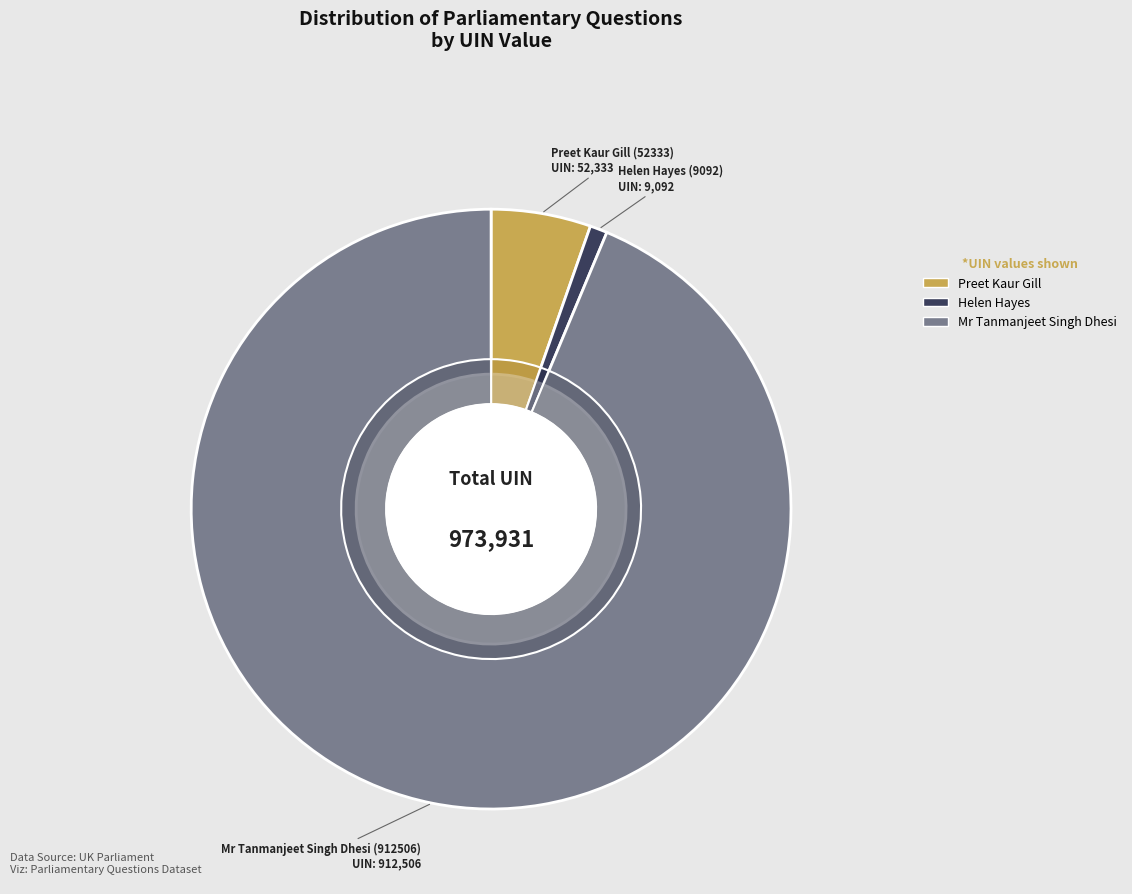

What is the largest slice in the pie chart?

Mr Tanmanjeet Singh Dhesi (912506)